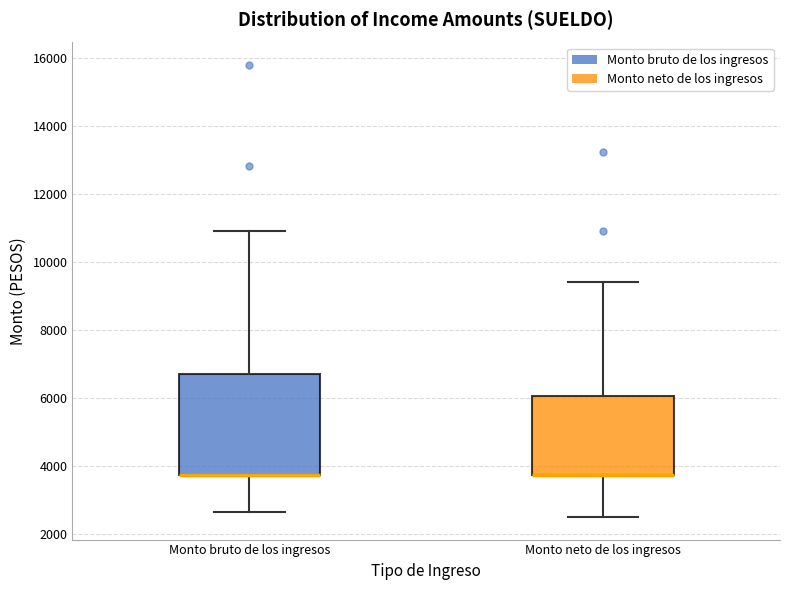

Which box is the tallest, from its lower edge to its upper edge?

Monto bruto de los ingresos